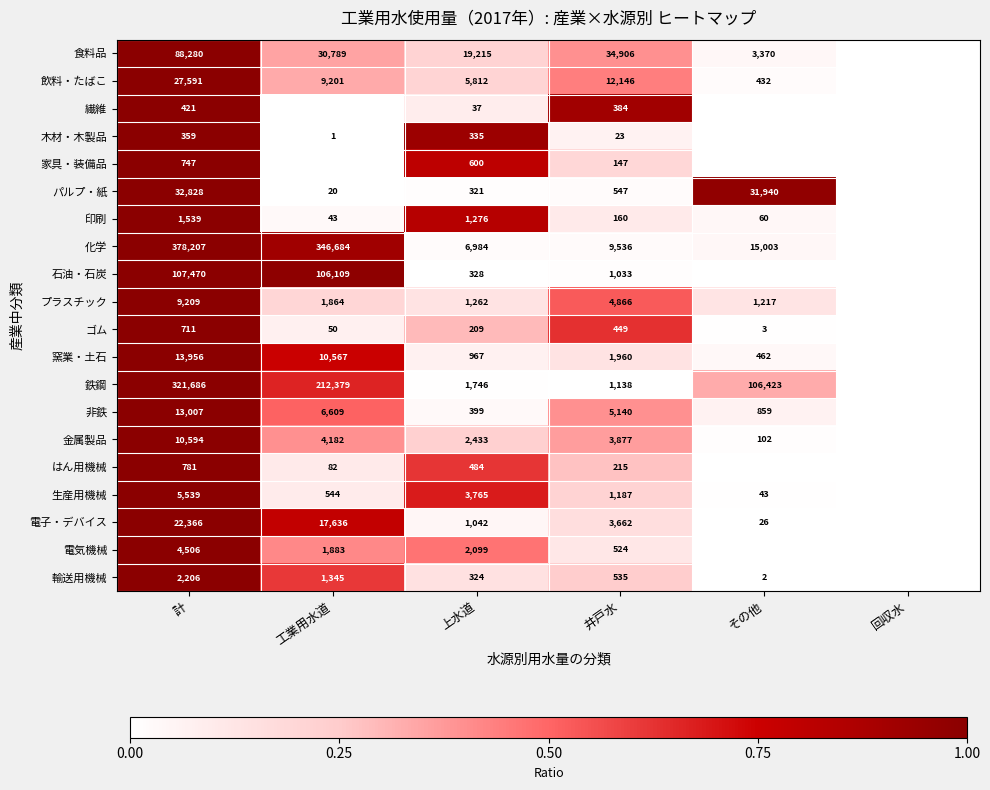

Is the value of 飲料・たばこ at その他 greater than the value of 鉄鋼 at 工業用水道?

No